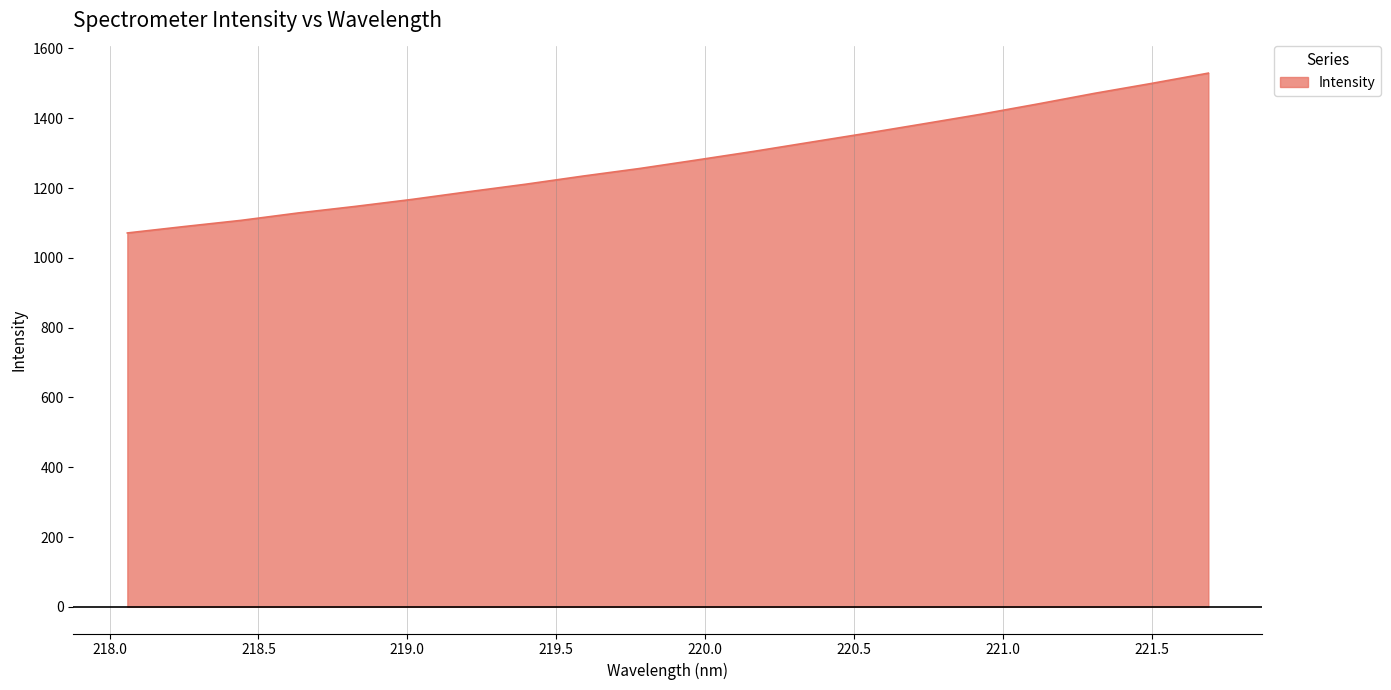

What is the difference between the maximum and minimum values?

458.0